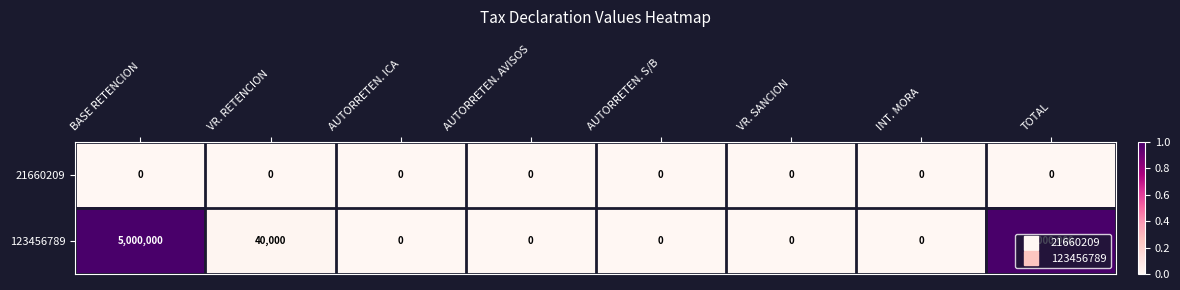

What is the total value across all series at TOTAL?

5000000